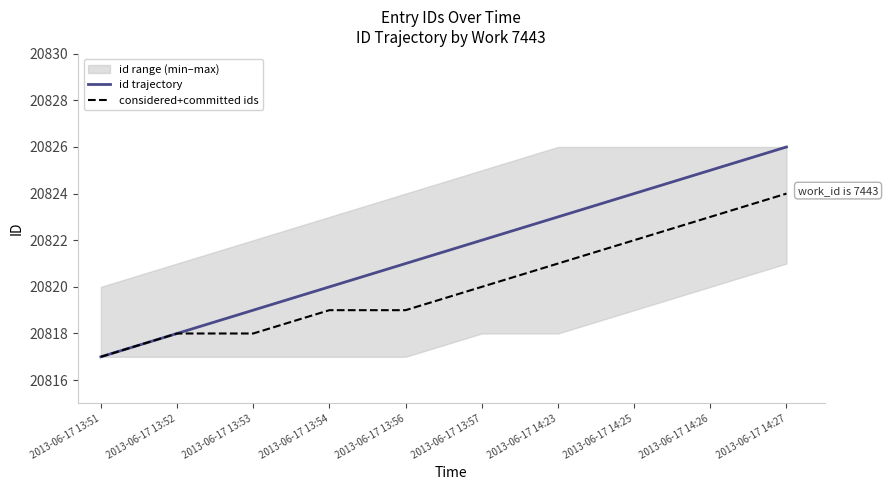

How many categories are shown in the chart?

10